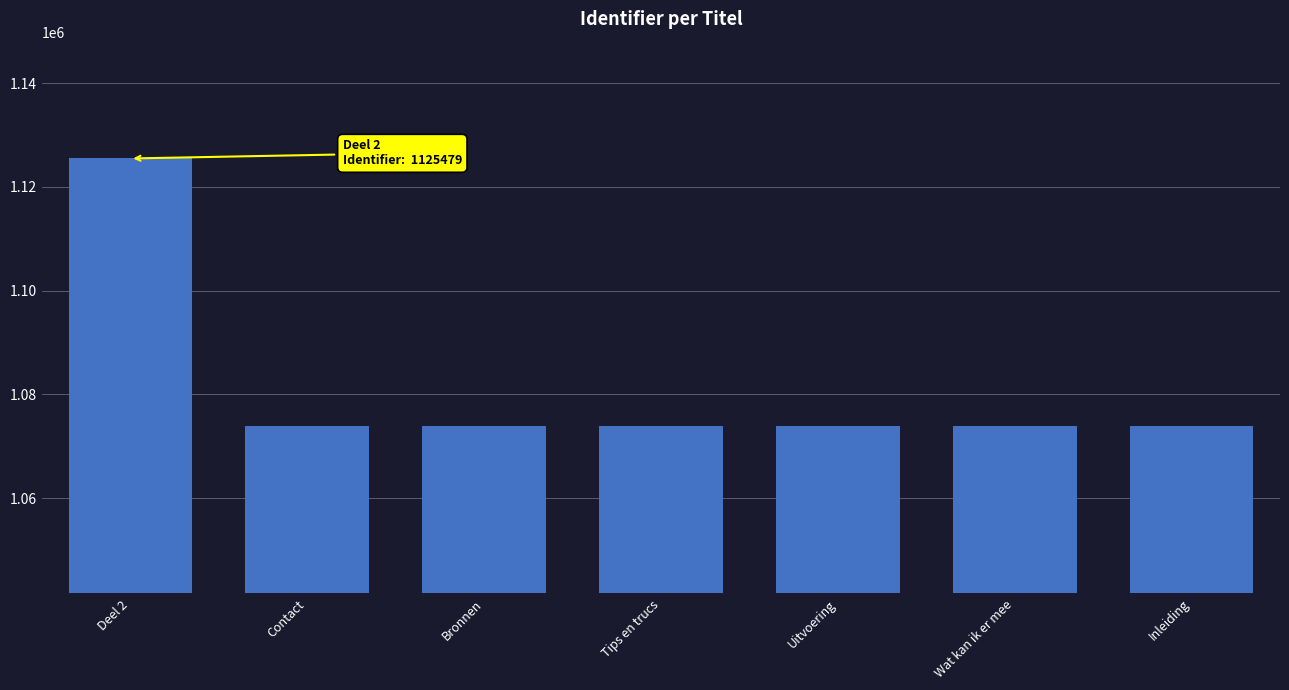

How many values are below 1073888?

3